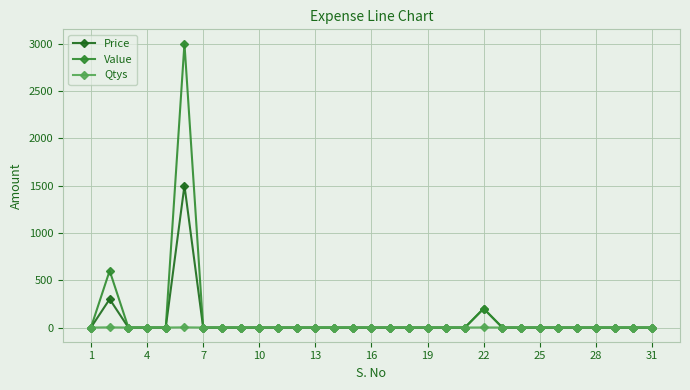

True or false: Value has more than 1 interior local peaks.

True